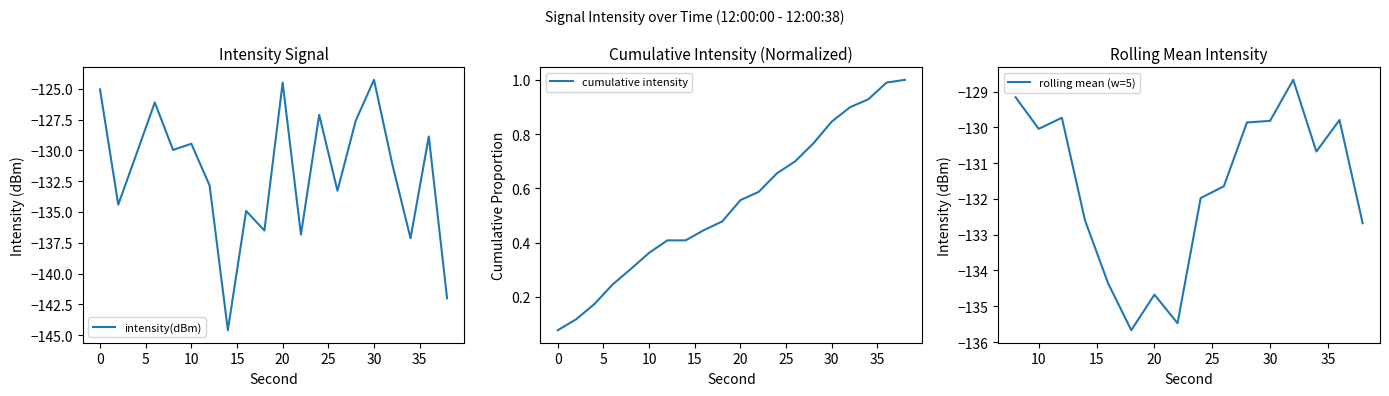

The value of intensity(dBm) at 0 is -77.0. True or false?

False